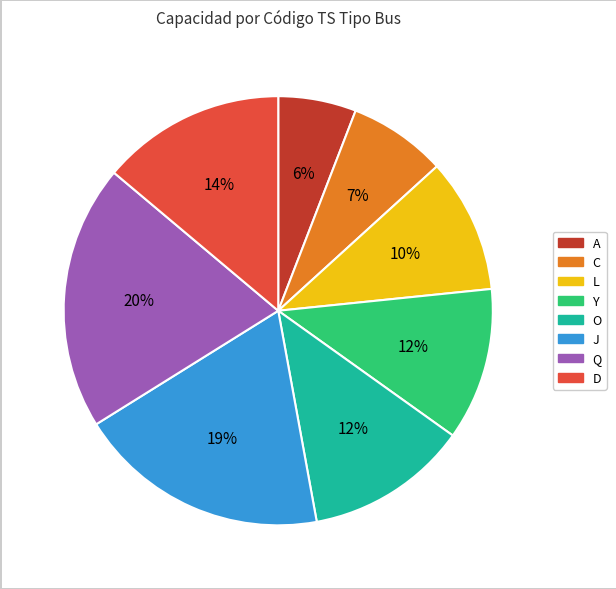

What is the smallest slice in the pie chart?

A